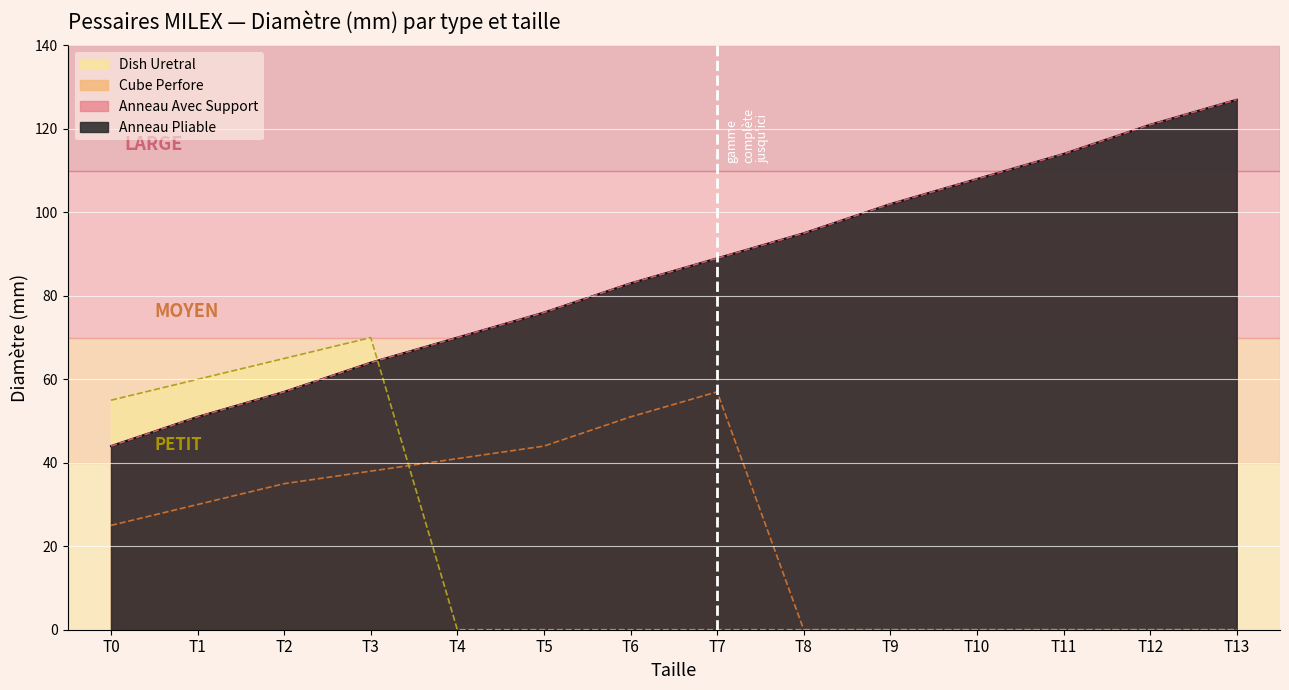

The Anneau Avec Support series shows 52 at T5. True or false?

False